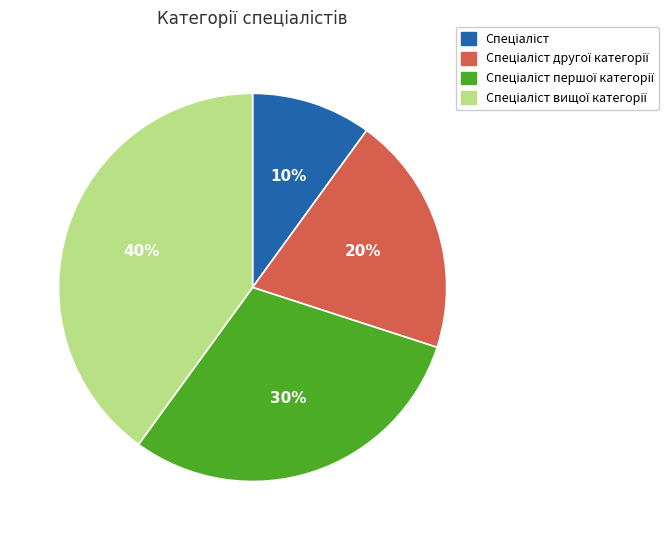

Is there a majority slice in this chart?

No